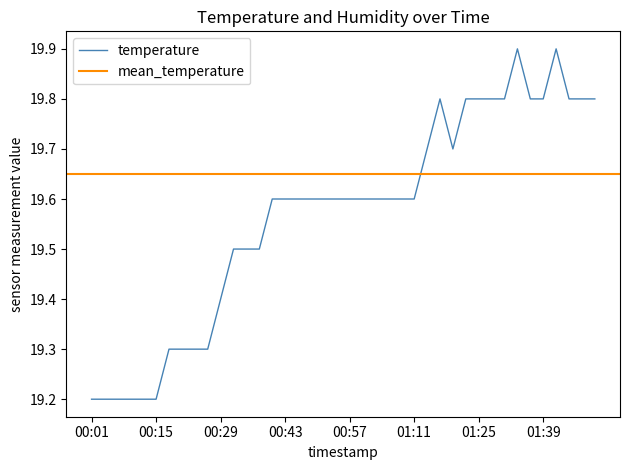

At which category does the data reach its first local valley?

01:19